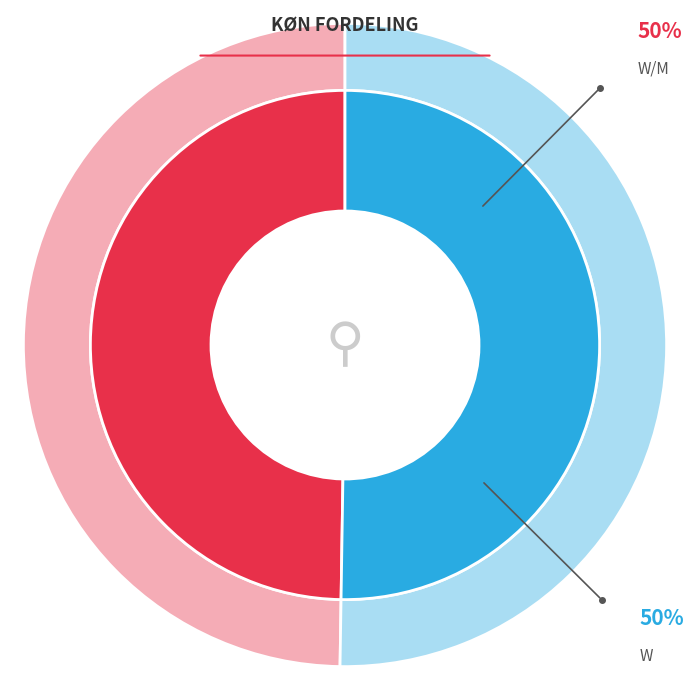

Does W represent more than half of the total?

Yes